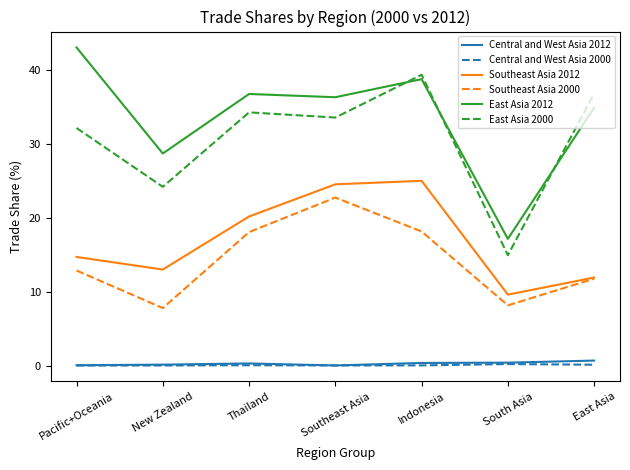

True or false: East Asia 2000 has more than 2 points higher than both neighbors.

False